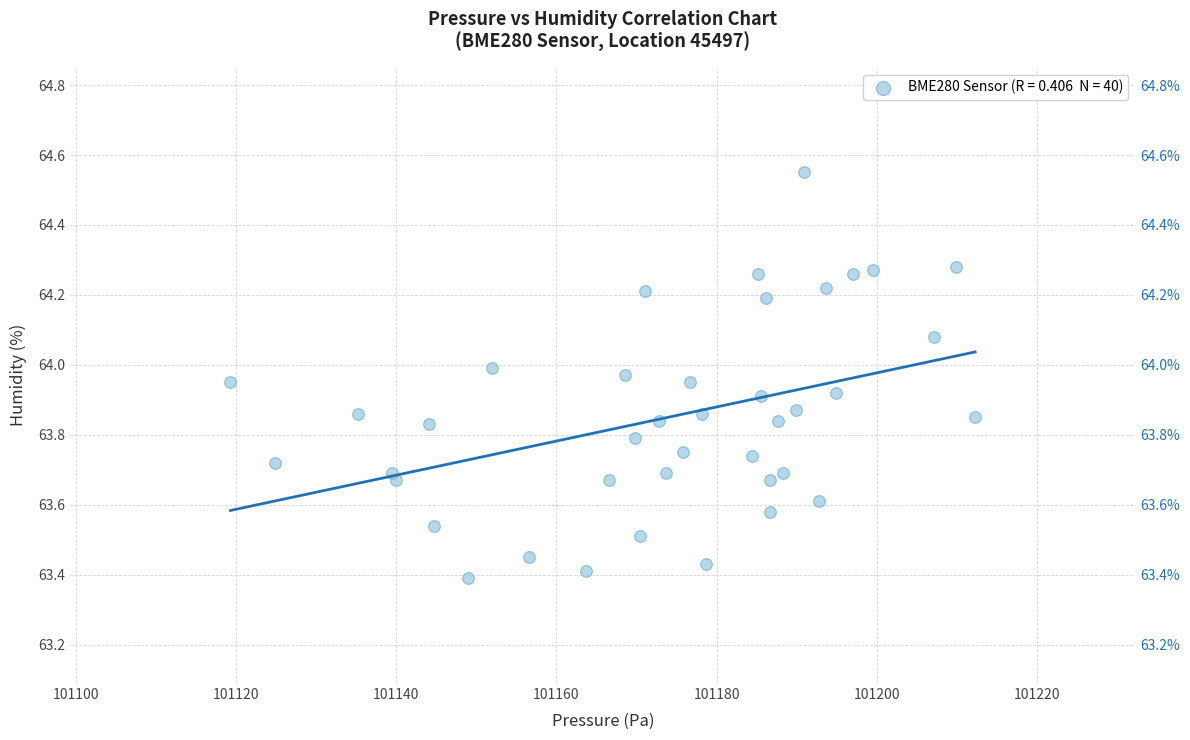

What is the range of X values (max minus min)?

92.9